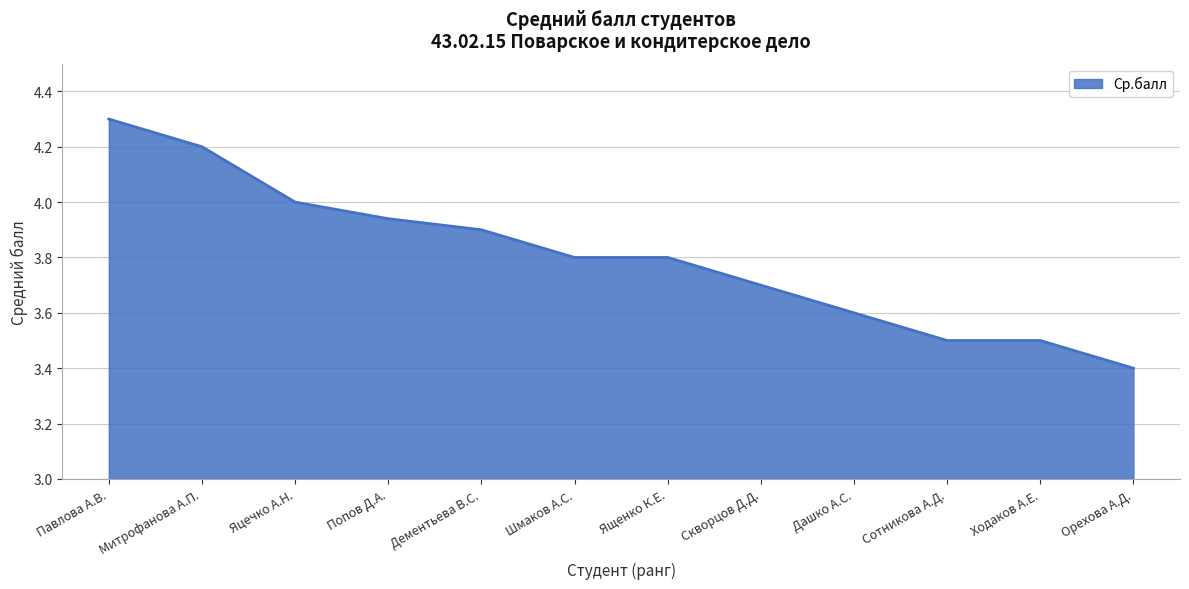

What position from the right is Шмаков А.С.?

7